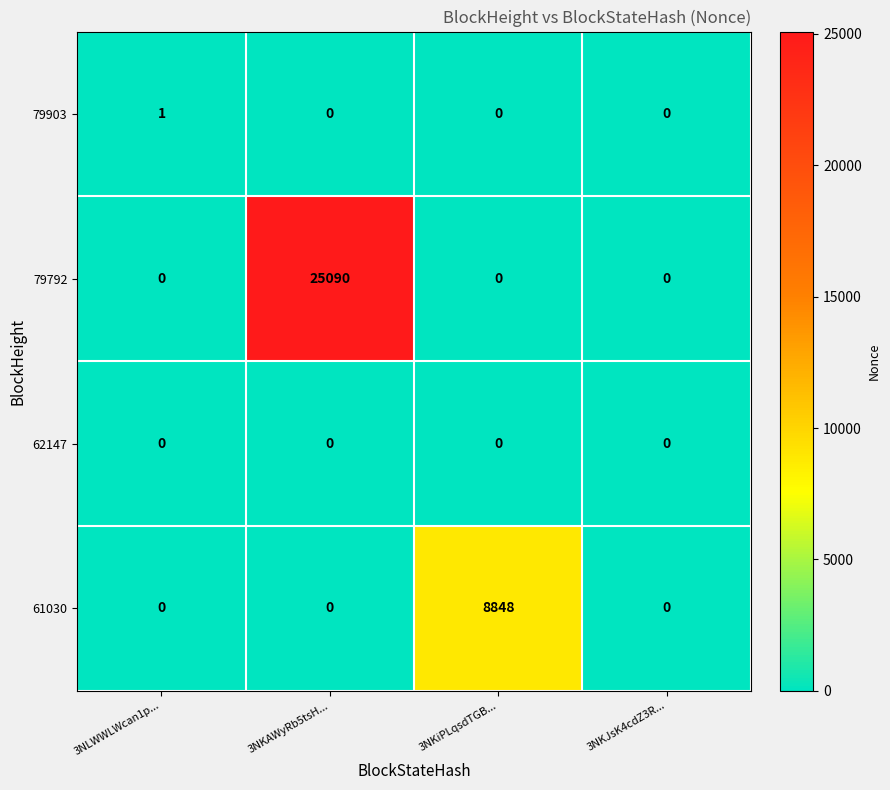

Reading right to left, transcribe all the data shown in this chart.

79903: 3NKJsK4cdZ3R...=0	3NKiPLqsdTGB...=0	3NKAWyRb5tsH...=0	3NLWWLWcan1p...=1
79792: 3NKJsK4cdZ3R...=0	3NKiPLqsdTGB...=0	3NKAWyRb5tsH...=25090	3NLWWLWcan1p...=0
62147: 3NKJsK4cdZ3R...=0	3NKiPLqsdTGB...=0	3NKAWyRb5tsH...=0	3NLWWLWcan1p...=0
61030: 3NKJsK4cdZ3R...=0	3NKiPLqsdTGB...=8848	3NKAWyRb5tsH...=0	3NLWWLWcan1p...=0